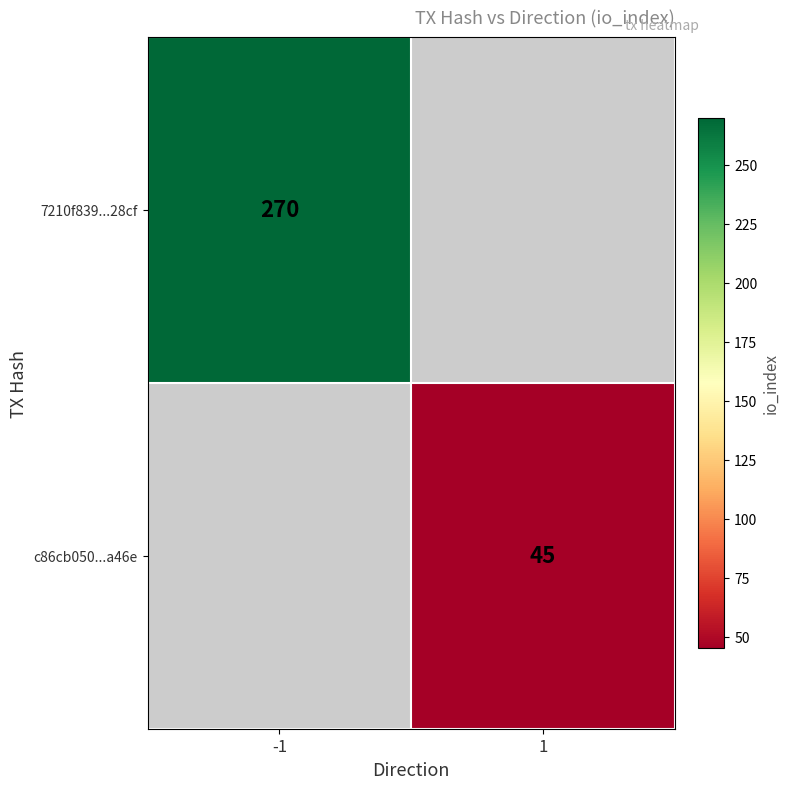

The c86cb050...a46e series shows 45 at 1. True or false?

True